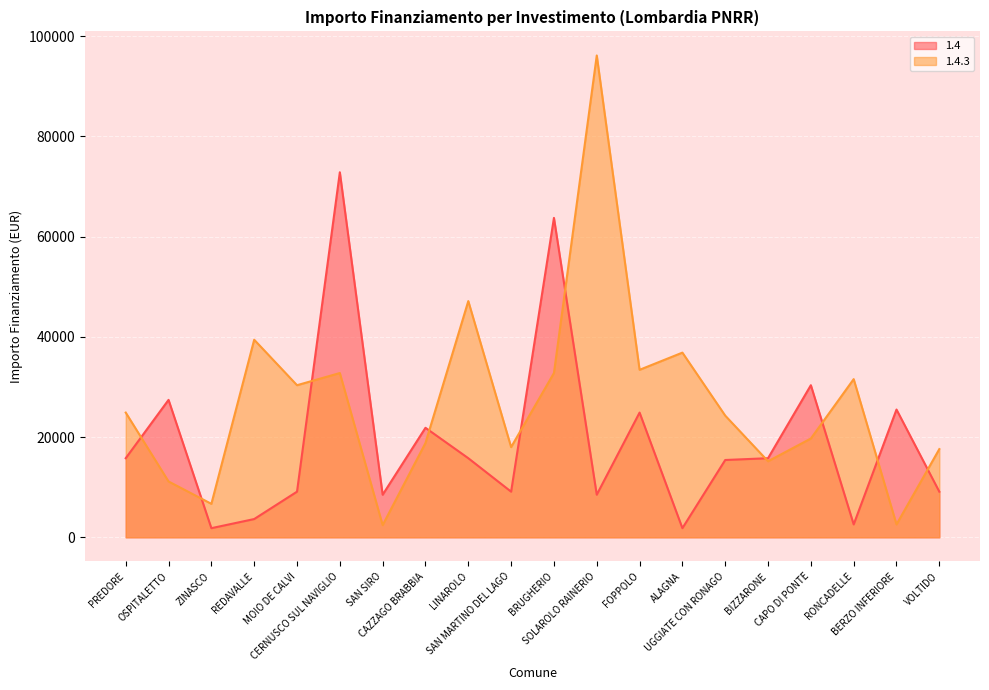

What is the label of the 12th point from the left?

SOLAROLO RAINERIO